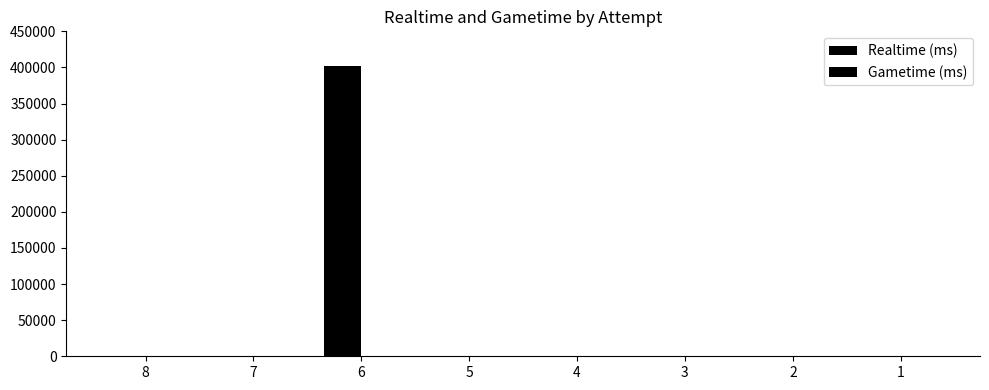

Reading right to left, list all the values displayed in this chart.

Realtime (ms): 1=0	2=0	3=0	4=0	5=0	6=401563	7=0	8=0
Gametime (ms): 1=0	2=0	3=0	4=0	5=0	6=0	7=0	8=0